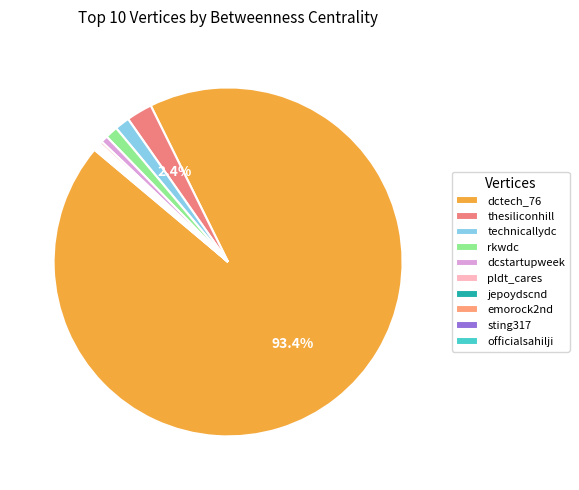

Is there a majority slice in this chart?

Yes